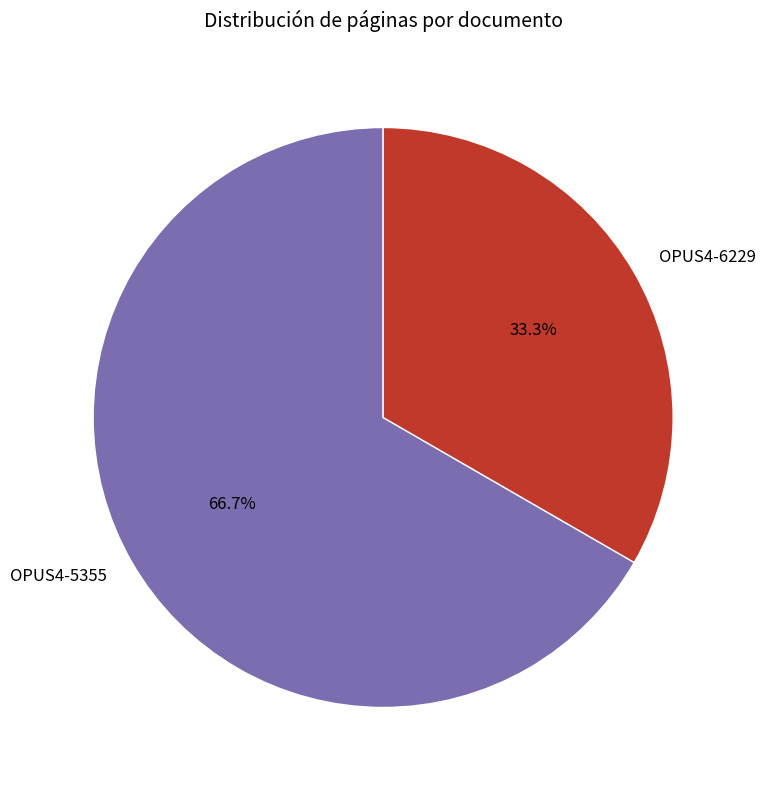

Count the number of slices in the pie.

2